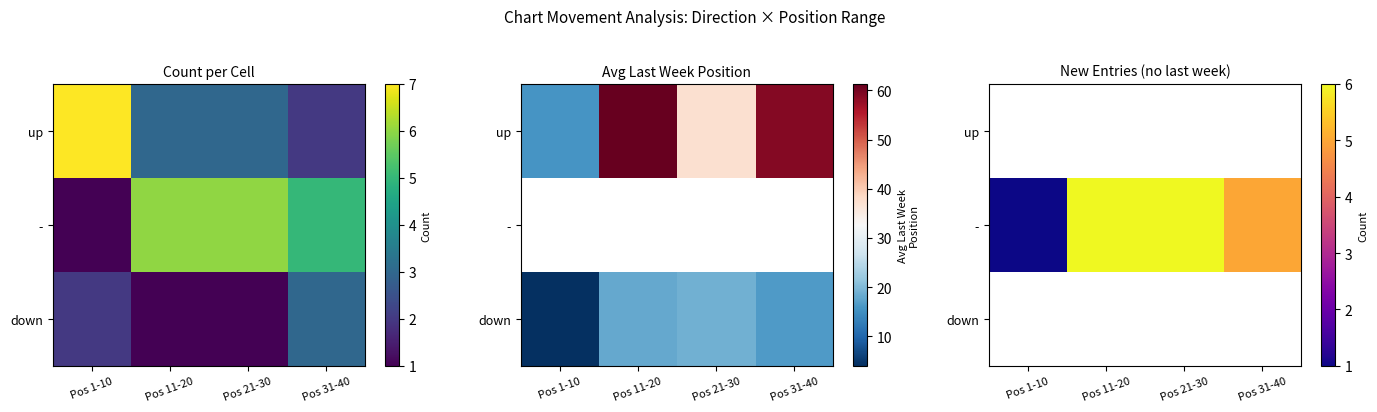

Read the - value at Pos 31-40.

5.0